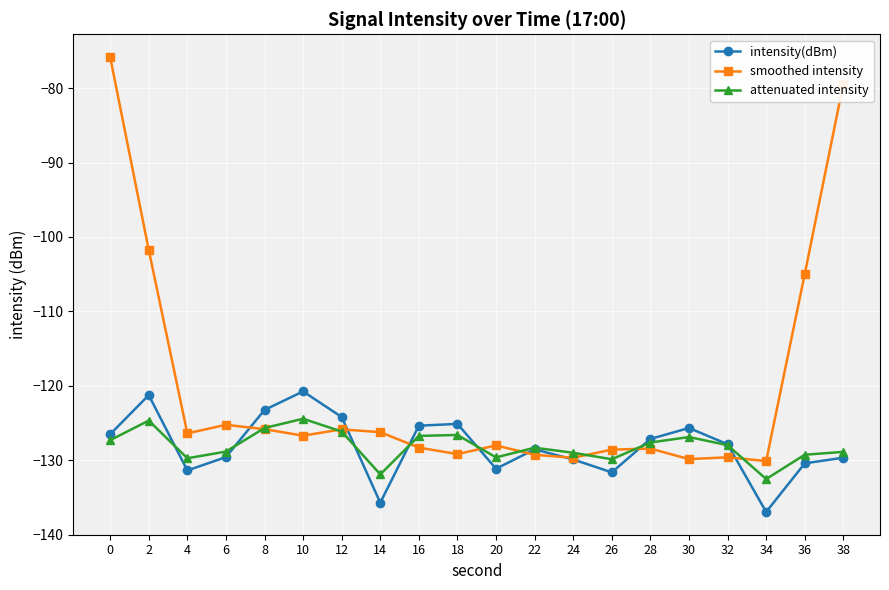

Which category has the lowest value across all series?

34